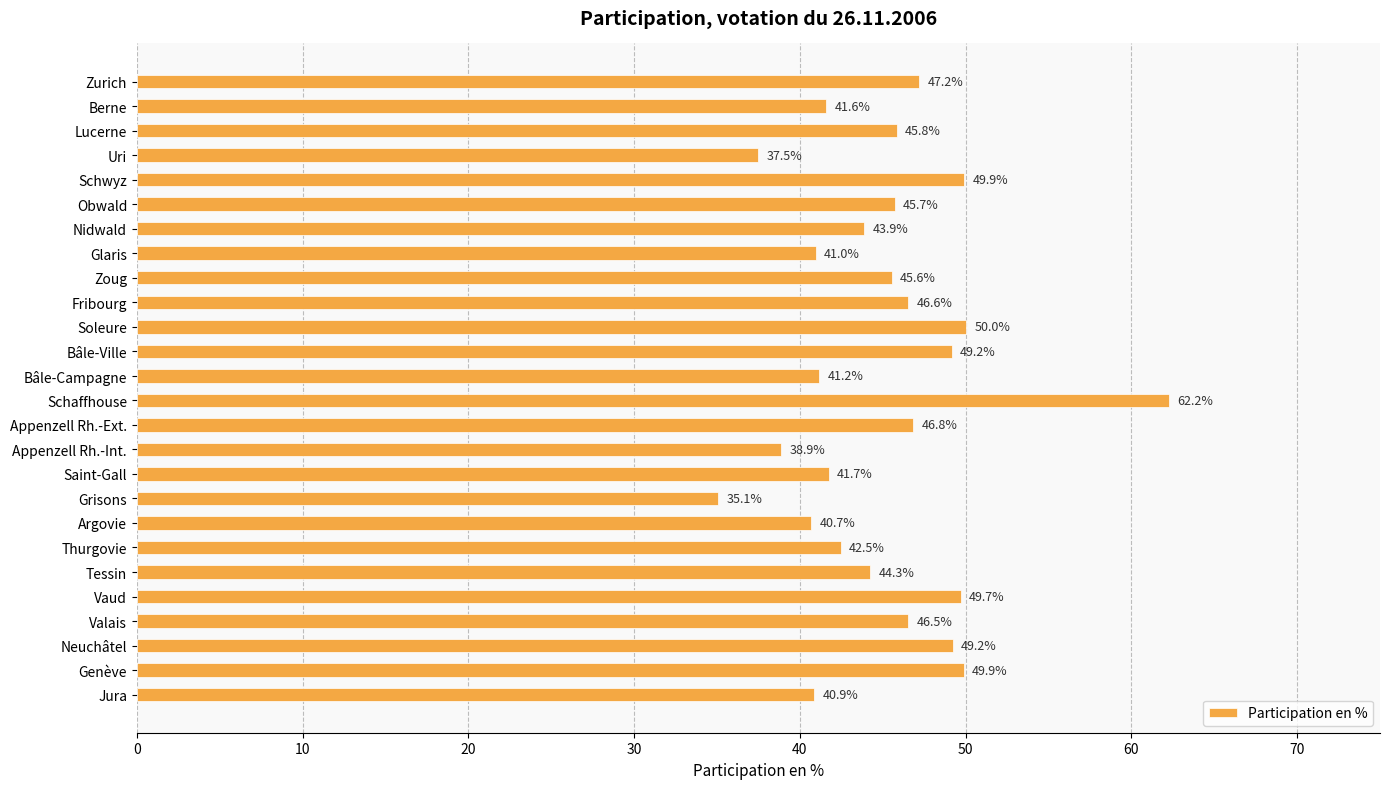

What is the label of the 21st bar from the bottom?

Obwald